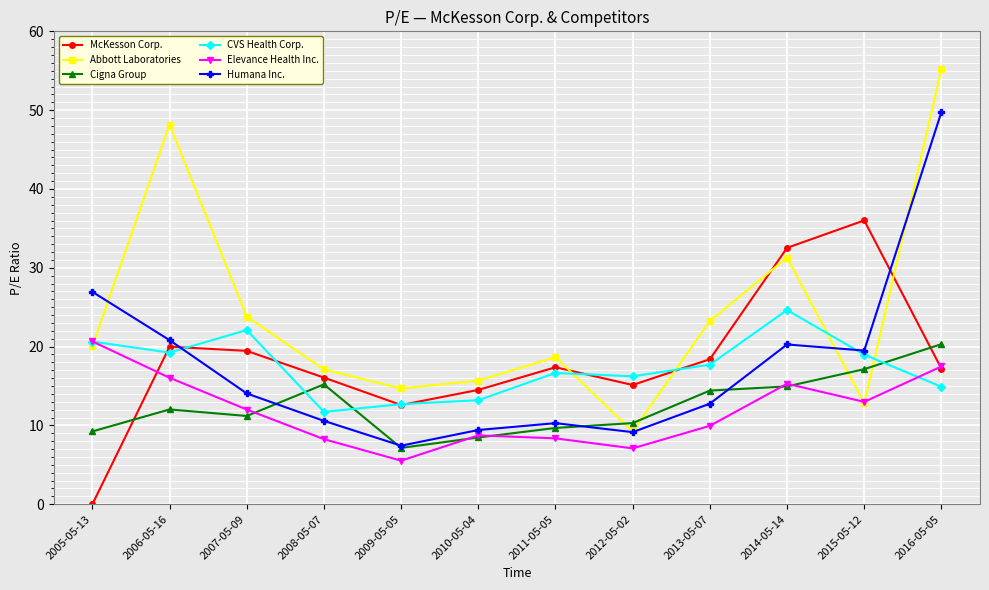

At which label does CVS Health Corp. reach its peak?

2014-05-14